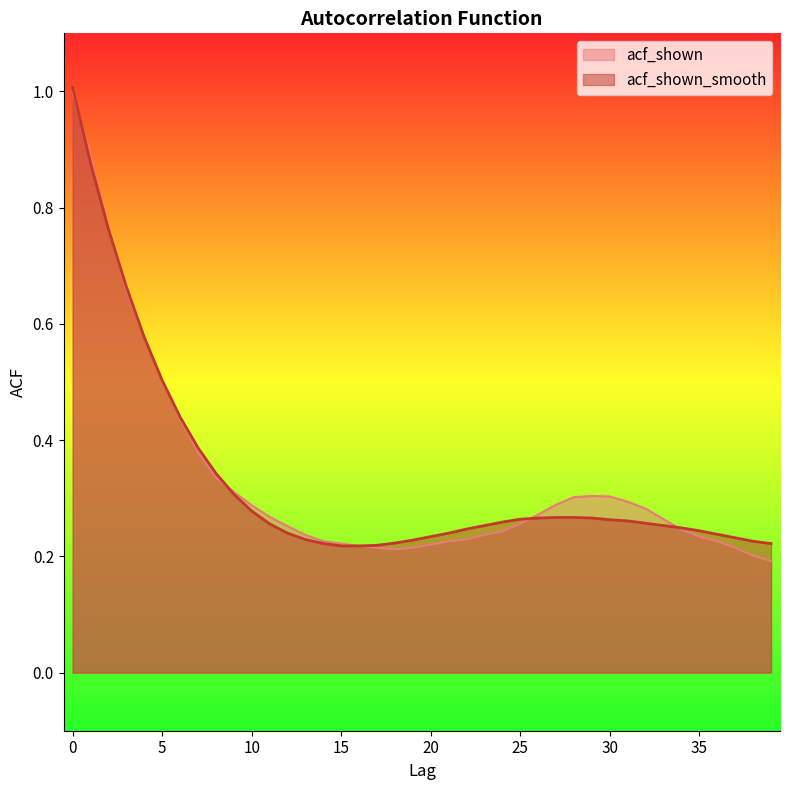

List the labels in order of acf_shown_smooth value, smallest first.

15, 16, 17, 14, 39, 18, 38, 19, 13, 37, 20, 36, 12, 21, 35, 22, 34, 23, 33, 11, 32, 24, 31, 30, 25, 26, 29, 27, 28, 10, 9, 8, 7, 6, 5, 4, 3, 2, 1, 0